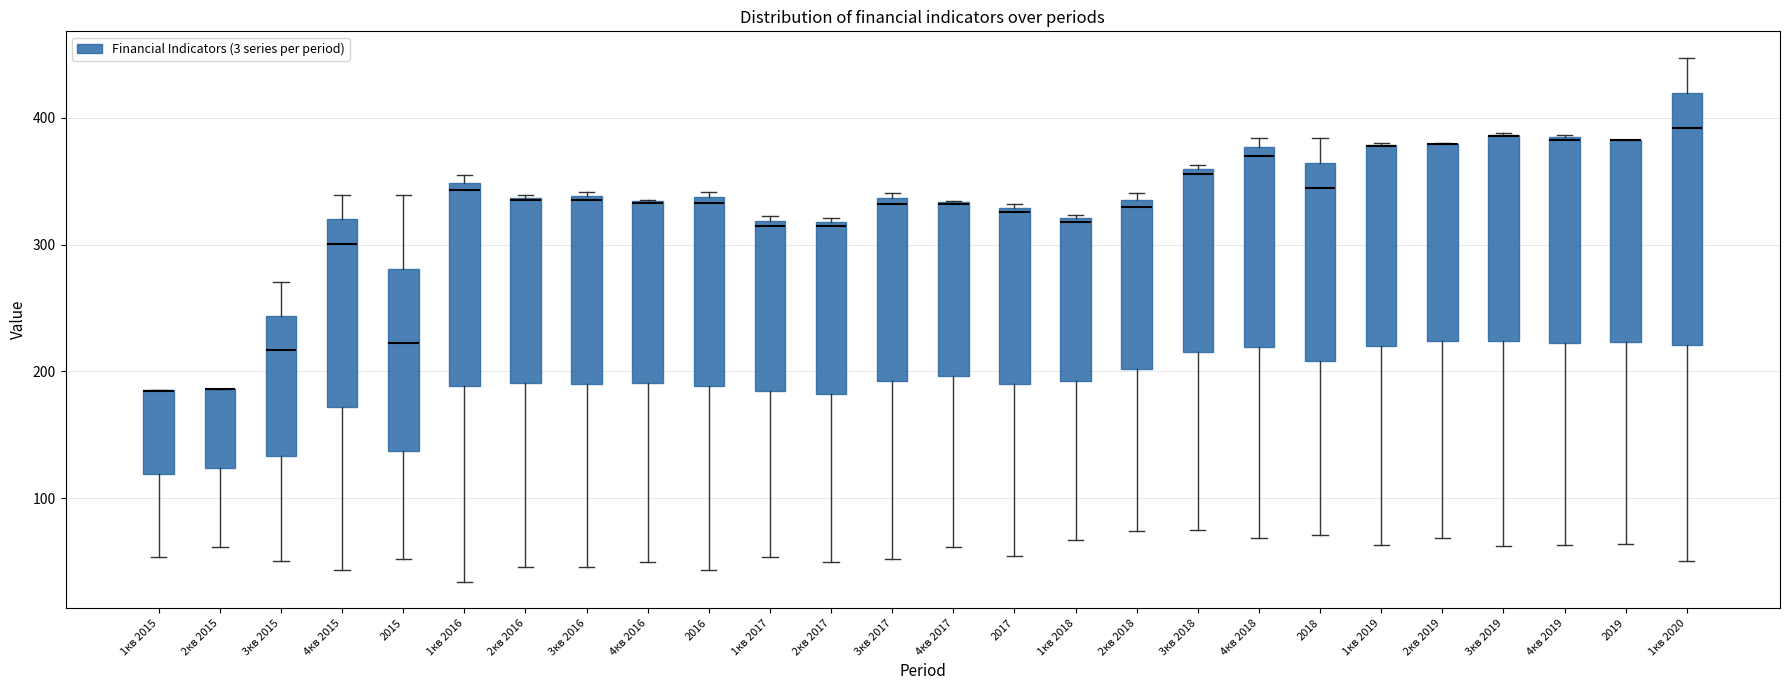

Reading left to right, read every box against the y-axis: the position of its median line, the range the box covers, and the ends of its whiskers. The values are not printed on the chart, so give them approximately, as read against the axis.

1кв 2015: median 180 (drawn on the box's upper edge), box 120 to 190, whiskers 50 to 190
2кв 2015: median 190 (drawn on the box's upper edge), box 120 to 190, whiskers 60 to 190
3кв 2015: median 220, box 130 to 240, whiskers 50 to 270
4кв 2015: median 300, box 170 to 320, whiskers 40 to 340
2015: median 220, box 140 to 280, whiskers 50 to 340
1кв 2016: median 340, box 190 to 350, whiskers 30 to 360
2кв 2016: median 340 (drawn on the box's upper edge), box 190 to 340, whiskers 50 to 340
3кв 2016: median 330, box 190 to 340, whiskers 50 to 340 (just above the box's upper edge)
4кв 2016: median 330 (drawn on the box's upper edge), box 190 to 330, whiskers 50 to 340
2016: median 330, box 190 to 340, whiskers 40 to 340 (just above the box's upper edge)
1кв 2017: median 310, box 180 to 320, whiskers 50 to 320 (just above the box's upper edge)
2кв 2017: median 320 (just below the box's upper edge), box 180 to 320, whiskers 50 to 320 (just above the box's upper edge)
3кв 2017: median 330, box 190 to 340, whiskers 50 to 340 (just above the box's upper edge)
4кв 2017: median 330 (drawn on the box's upper edge), box 200 to 330, whiskers 60 to 330
2017: median 330 (just below the box's upper edge), box 190 to 330, whiskers 50 to 330 (just above the box's upper edge)
1кв 2018: median 320, box 190 to 320, whiskers 70 to 320
2кв 2018: median 330, box 200 to 340, whiskers 70 to 340 (just above the box's upper edge)
3кв 2018: median 360 (just below the box's upper edge), box 220 to 360, whiskers 80 to 360 (just above the box's upper edge)
4кв 2018: median 370, box 220 to 380, whiskers 70 to 380 (just above the box's upper edge)
2018: median 340, box 210 to 360, whiskers 70 to 380
1кв 2019: median 380 (drawn on the box's upper edge), box 220 to 380, whiskers 60 to 380
2кв 2019: median 380 (drawn on the box's upper edge), box 220 to 380, whiskers 70 to 380
3кв 2019: median 390 (drawn on the box's upper edge), box 220 to 390, whiskers 60 to 390
4кв 2019: median 380, box 220 to 380, whiskers 60 to 390
2019: median 380 (drawn on the box's upper edge), box 220 to 380, whiskers 60 to 380
1кв 2020: median 390, box 220 to 420, whiskers 50 to 450